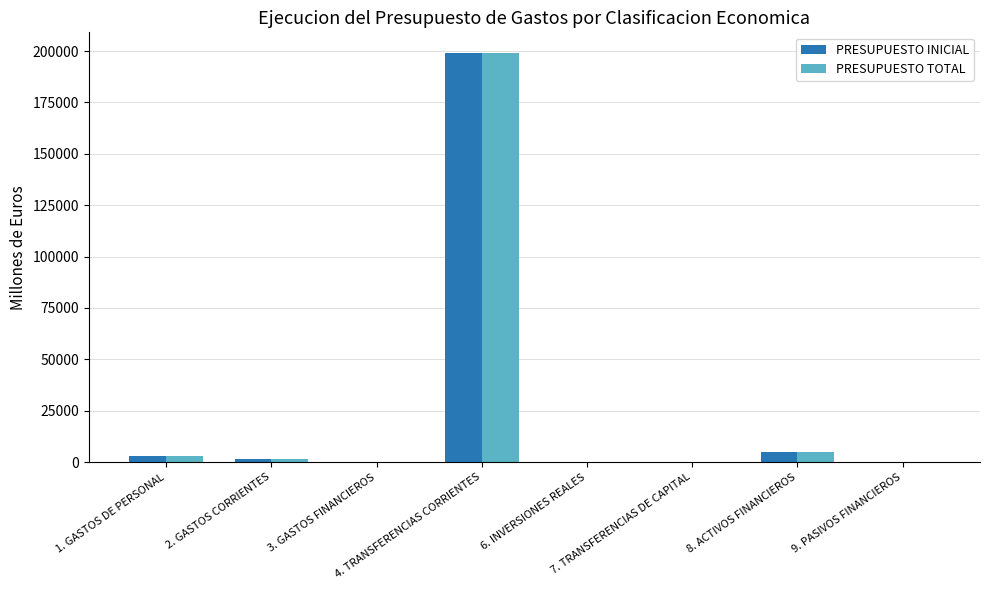

What is the greatest value displayed?

199148.8